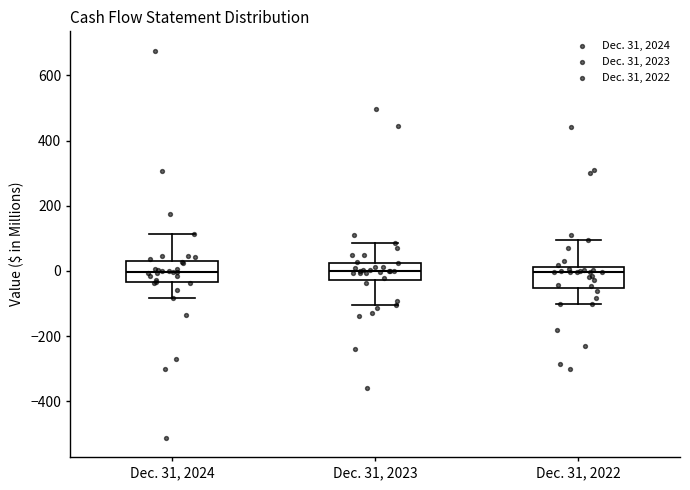

Reading left to right, transcribe this box plot: for each box, give where its median line is, the range the box spans, and where its two whiskers end, as read against the y-axis. The values are not printed on the chart, so give them approximately, as read against the axis.

Dec. 31, 2024: median 0, box -40 to 40, whiskers -80 to 120
Dec. 31, 2023: median 0, box -20 to 20, whiskers -100 to 80
Dec. 31, 2022: median 0, box -60 to 20, whiskers -100 to 100